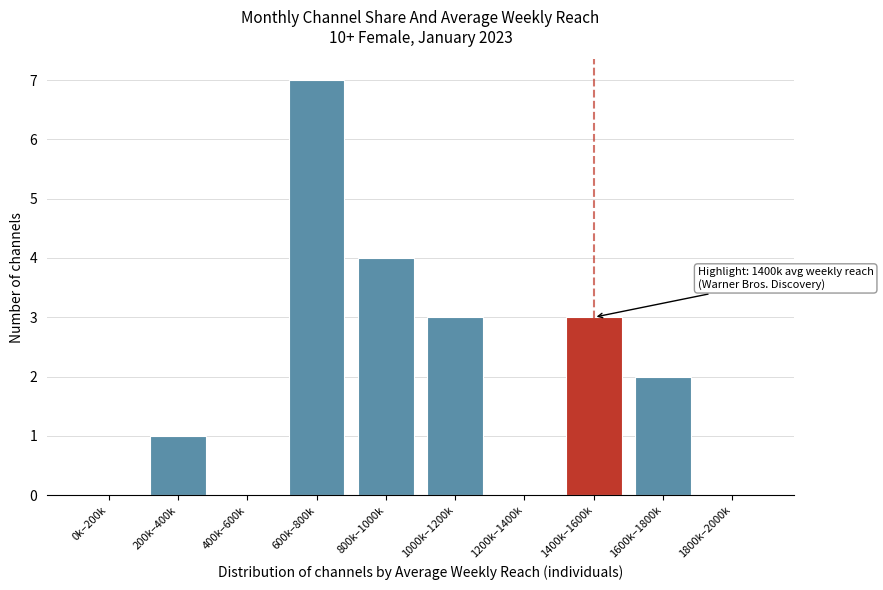

Reading left to right, extract all data points from this chart.

0k–200k=0	200k–400k=1	400k–600k=0	600k–800k=7	800k–1000k=4	1000k–1200k=3	1200k–1400k=0	1400k–1600k=3	1600k–1800k=2	1800k–2000k=0